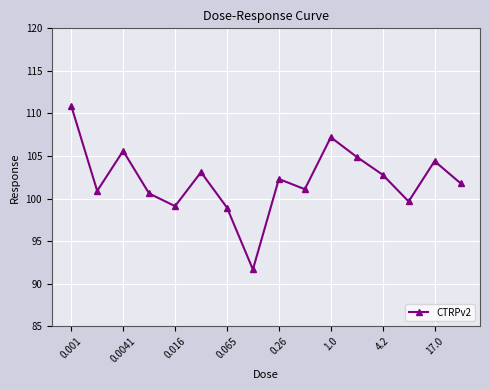

What is the maximum value shown in the chart?

110.9